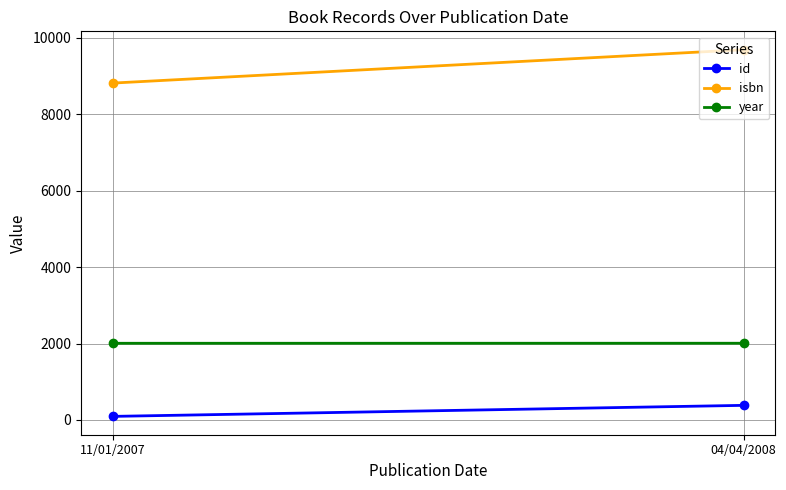

How many lines are shown in the chart?

3